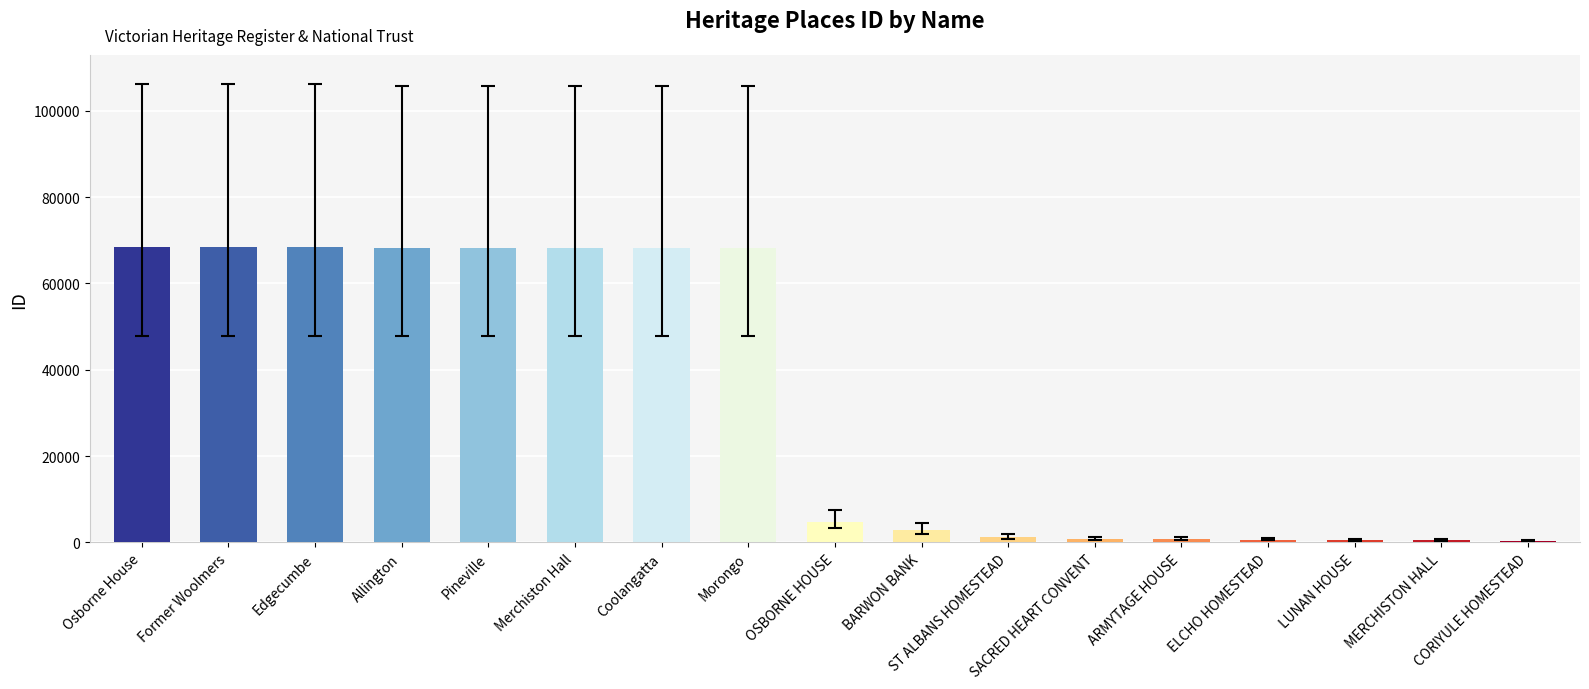

What is the maximum value shown in the chart?

68448